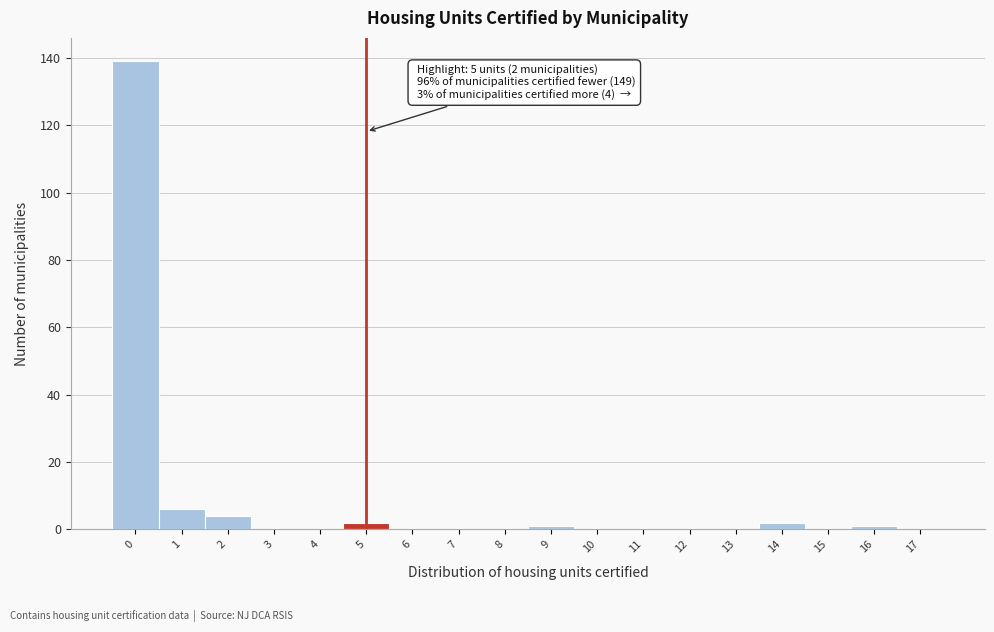

Reading right to left, extract all data points from this chart.

17=0	16=1	15=0	14=2	13=0	12=0	11=0	10=0	9=1	8=0	7=0	6=0	5=2	4=0	3=0	2=4	1=6	0=139